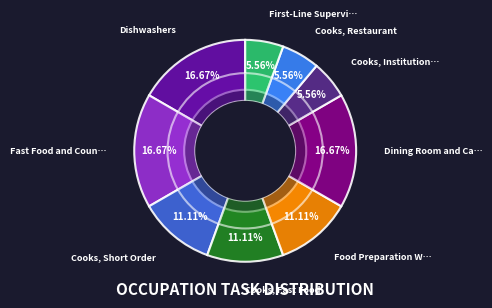

Does Cooks, Short Order represent more than half of the total?

No